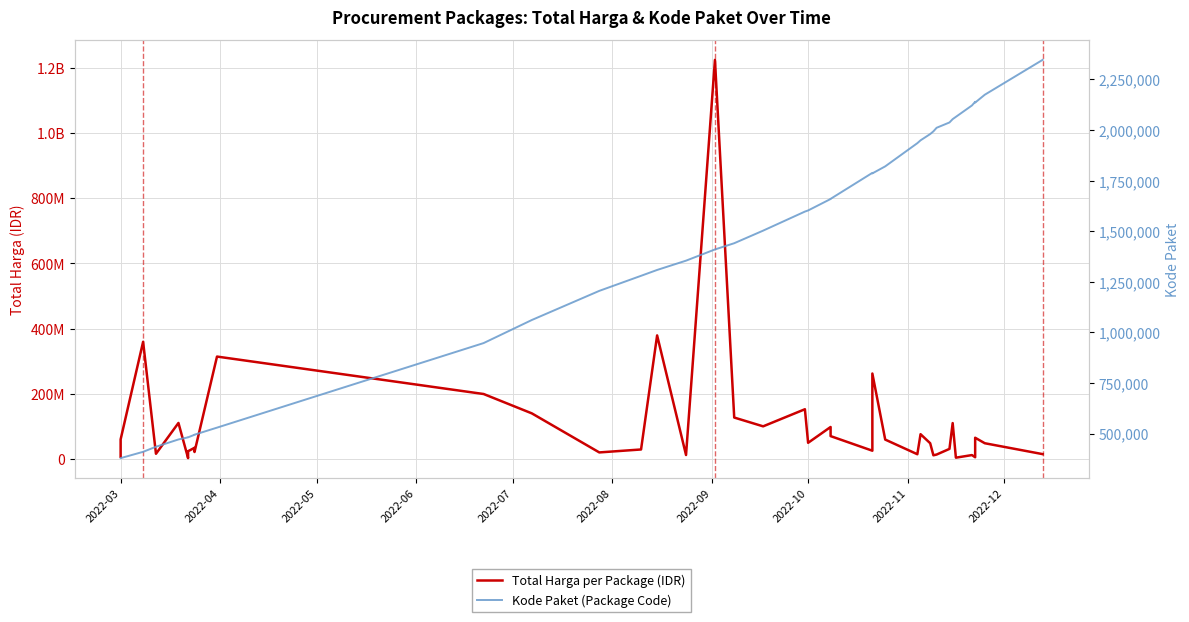

Where does the Kode Paket (Package Code) series first go above 1597005?

2022-10